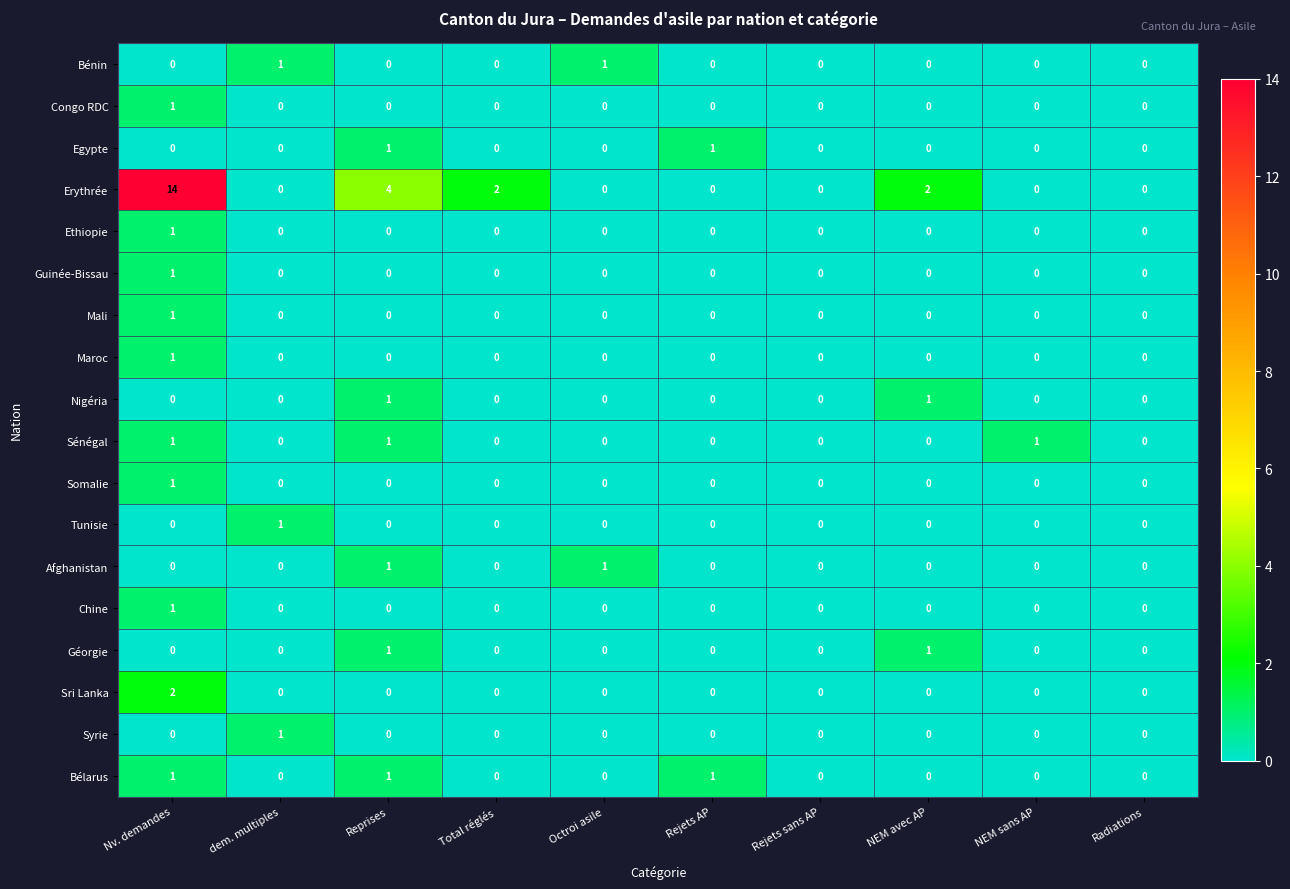

Which series has the largest total across all categories?

Erythrée